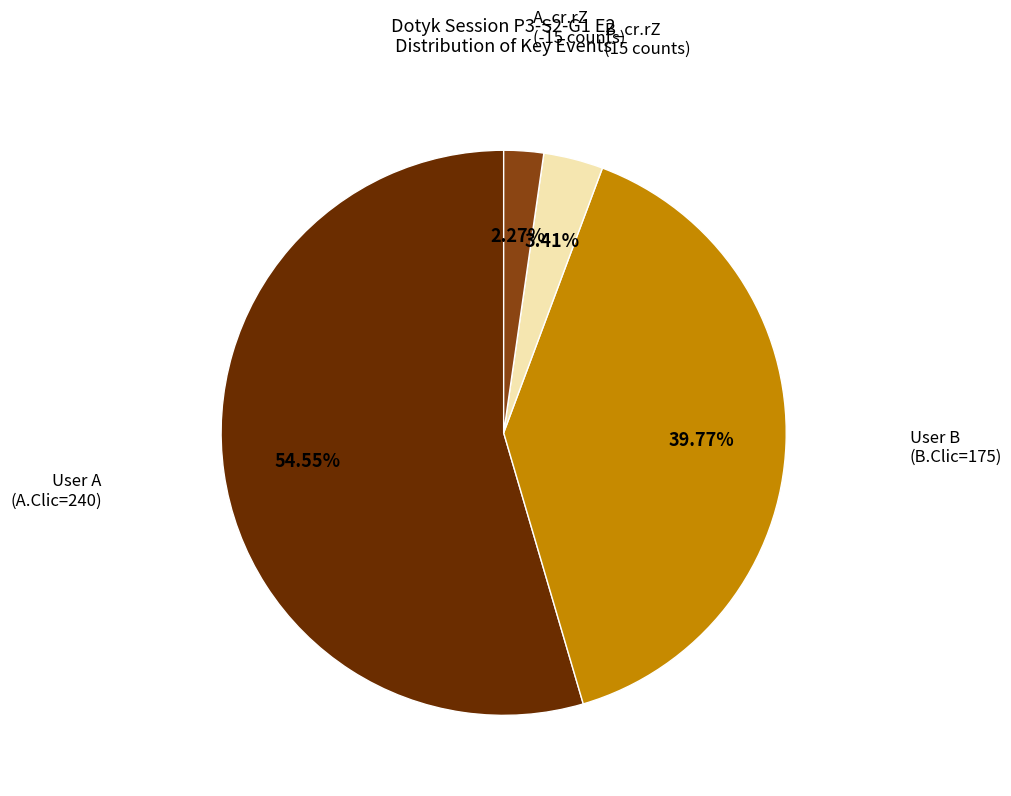

How many slices are in this pie chart?

4